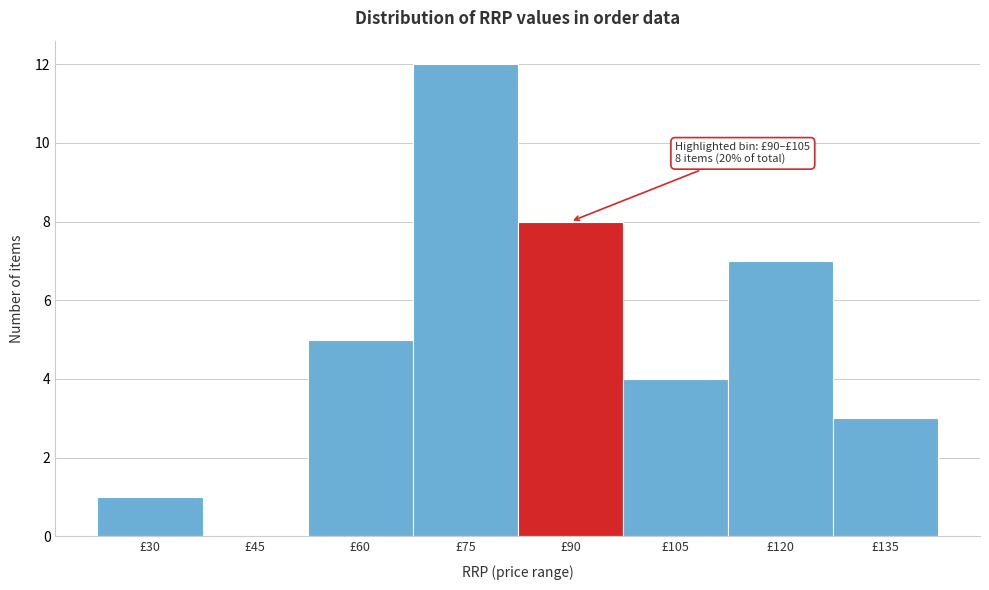

Reading right to left, extract all data points from this chart.

£135=3	£120=7	£105=4	£90=8	£75=12	£60=5	£45=0	£30=1